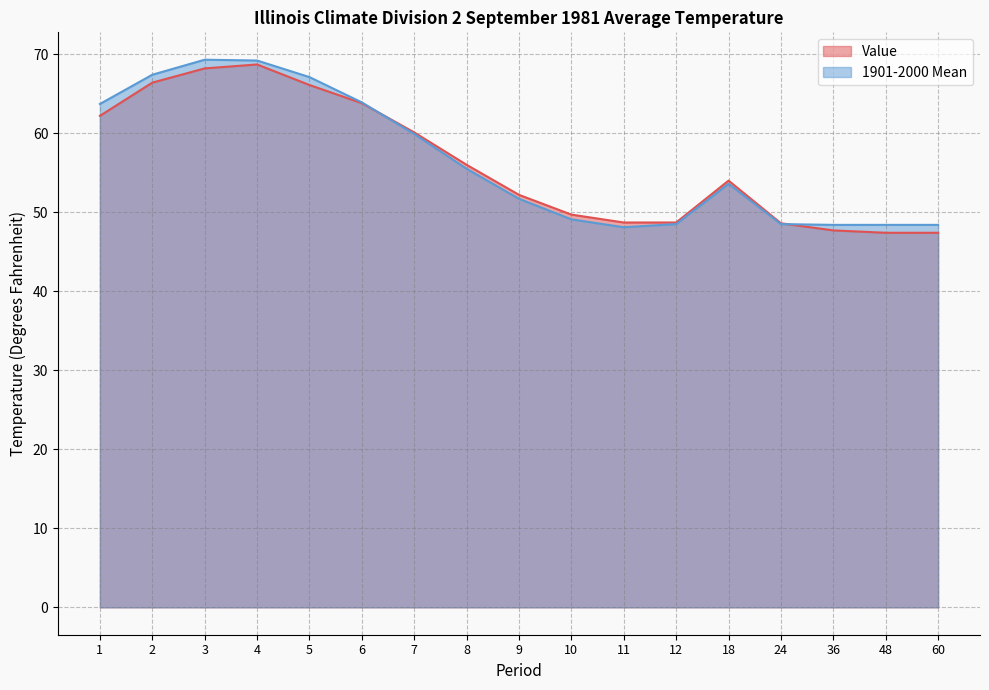

How many distinct data groups are displayed?

2